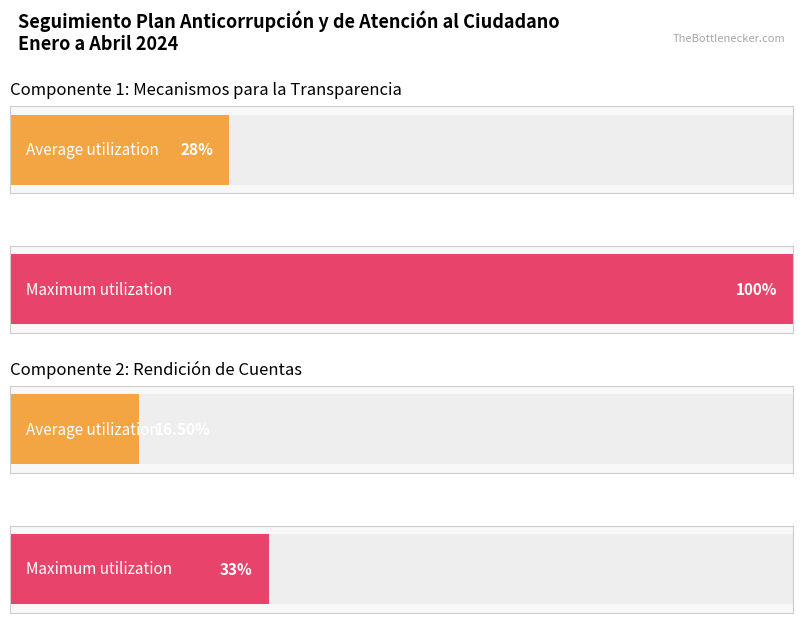

The value of Average utilization at 1.1.1 is 0.3. True or false?

False